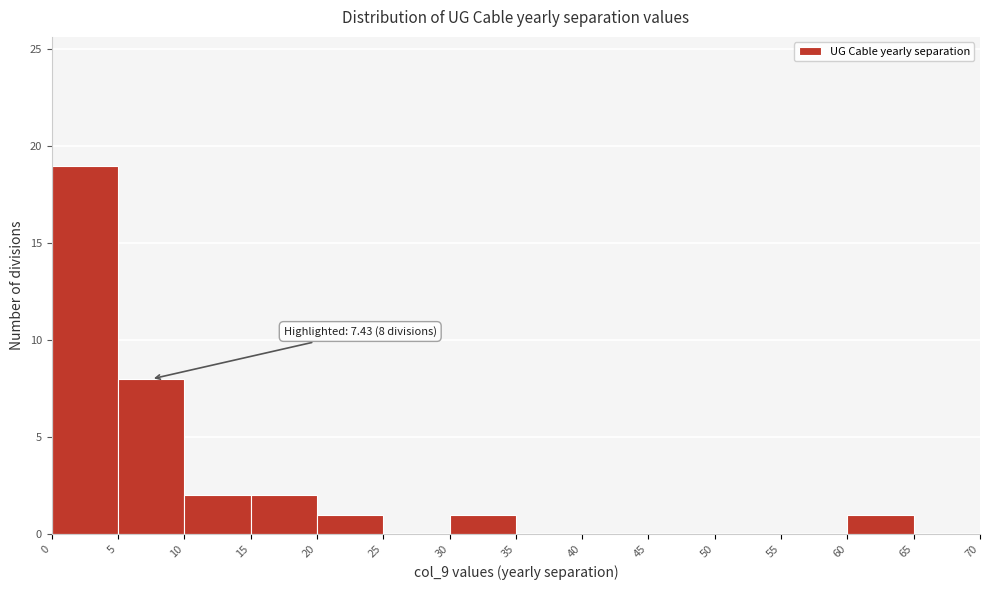

Which range on the x-axis has the tallest bar?

0 to 5